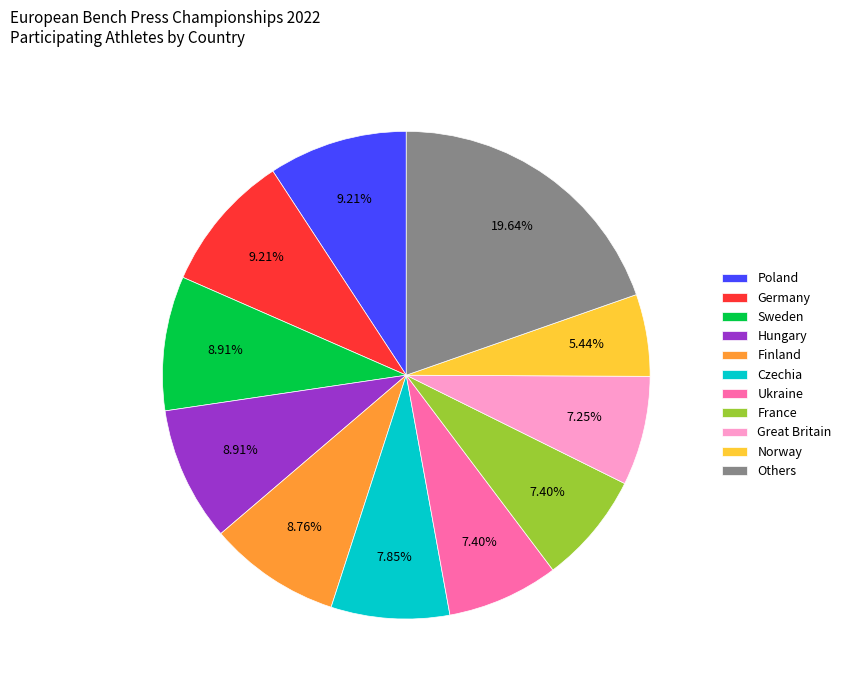

To the nearest percent, what is the difference between the largest and smallest slice percentages?

14%